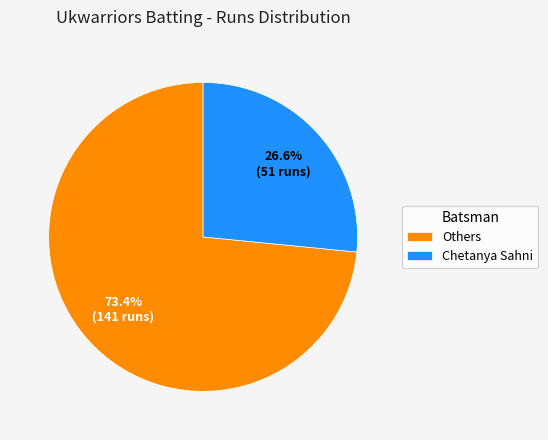

To the nearest percent, what is the average slice percentage?

50%